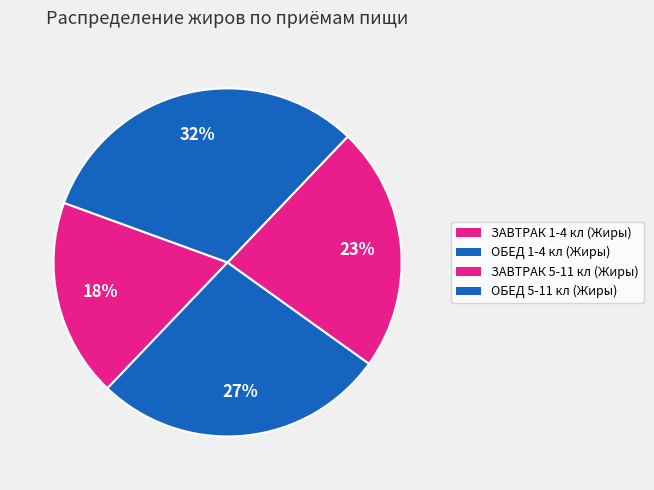

Is it true that ОБЕД 5-11 кл (Жиры) is 32% of the pie?

True